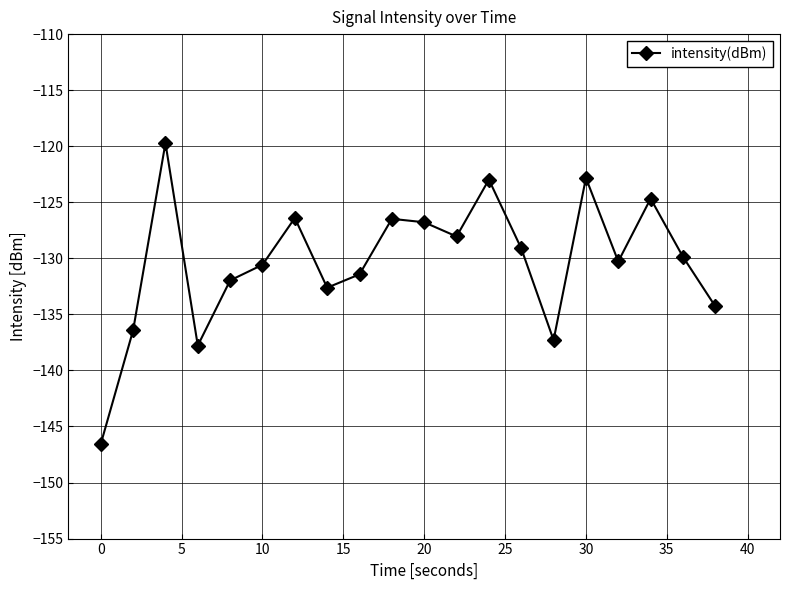

What is the difference between the maximum and second lowest values?

18.1